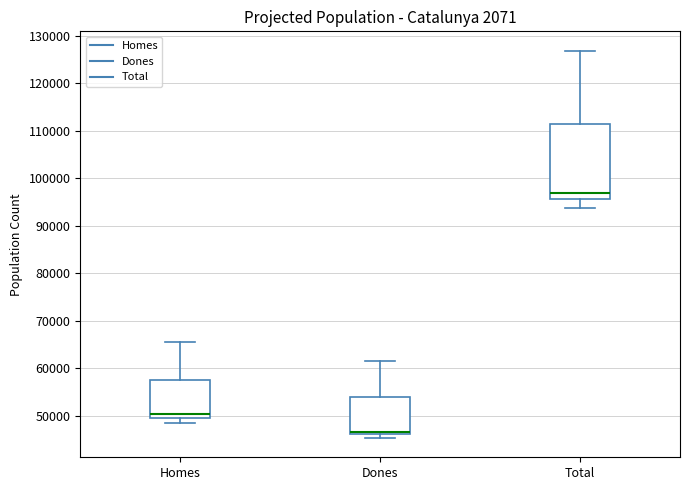

Reading left to right, read every box against the y-axis: the position of its median line, the range the box covers, and the ends of its whiskers. The values are not printed on the chart, so give them approximately, as read against the axis.

Homes: median 50000, box 49000 to 58000, whiskers 48000 to 65000
Dones: median 47000, box 46000 to 54000, whiskers 45000 to 61000
Total: median 97000, box 96000 to 112000, whiskers 94000 to 127000